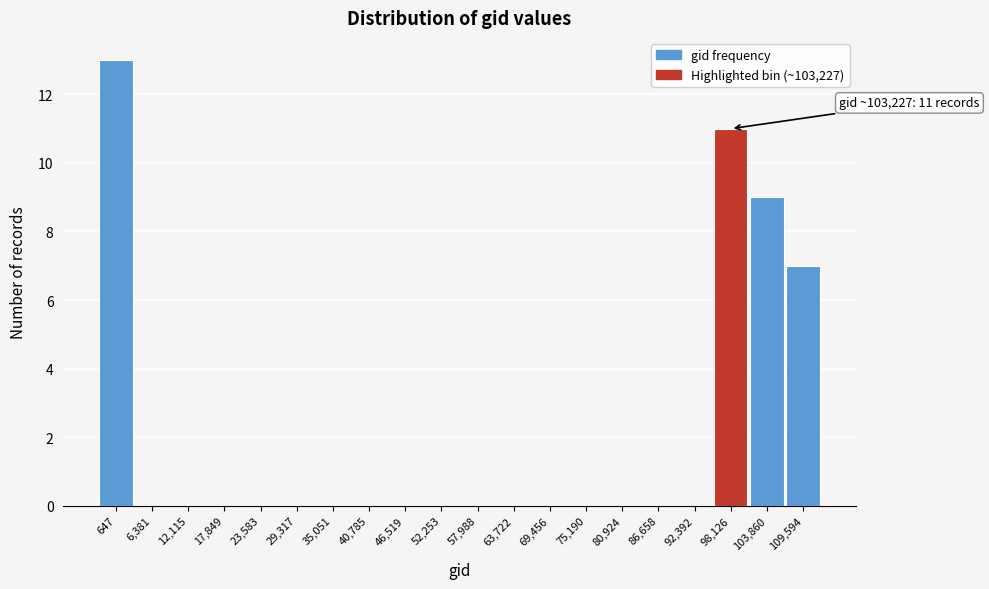

Reading left to right, transcribe all the data shown in this chart.

647=13	6,381=0	12,115=0	17,849=0	23,583=0	29,317=0	35,051=0	40,785=0	46,519=0	52,253=0	57,988=0	63,722=0	69,456=0	75,190=0	80,924=0	86,658=0	92,392=0	98,126=11	103,860=9	109,594=7